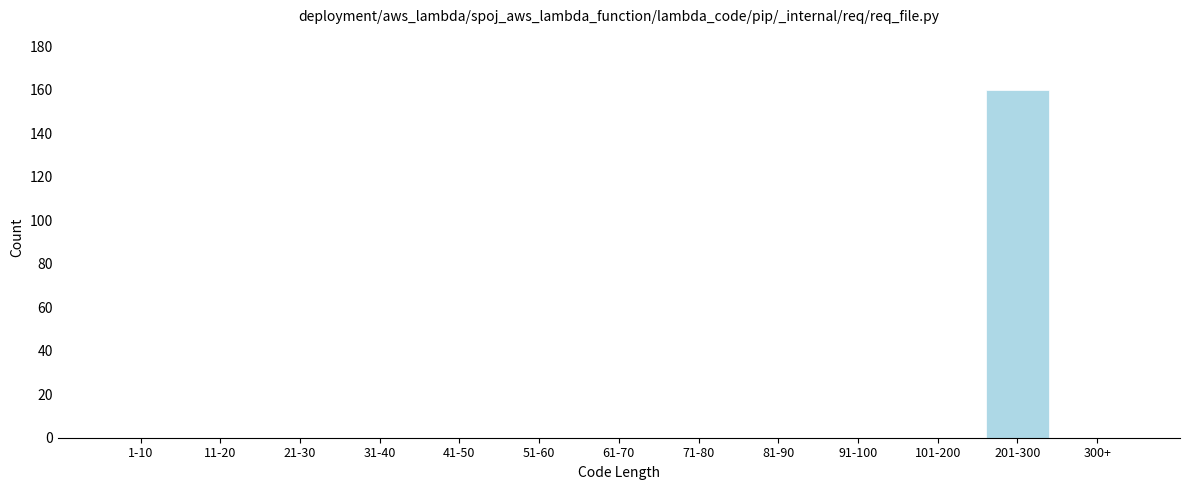

Reading left to right, extract all data points from this chart.

1-10=0	11-20=0	21-30=0	31-40=0	41-50=0	51-60=0	61-70=0	71-80=0	81-90=0	91-100=0	101-200=0	201-300=160	300+=0